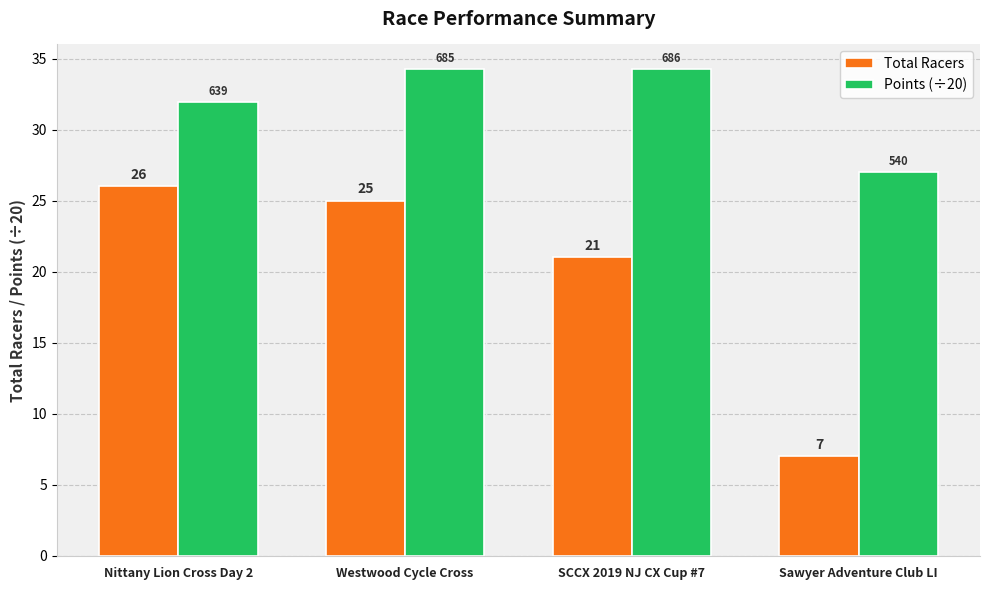

Is the value of Points (÷20) at SCCX 2019 NJ CX Cup #7 greater than the value of Total Racers at Sawyer Adventure Club LI?

Yes